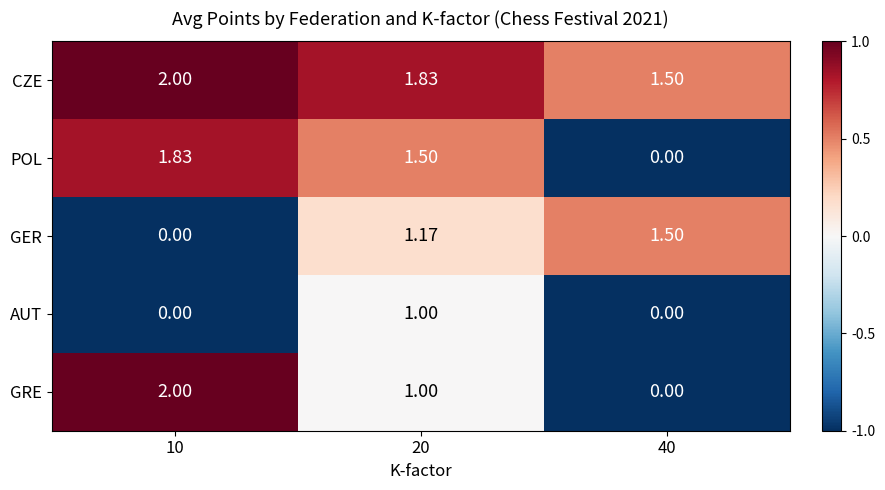

Which series has the largest range (max minus min)?

GRE